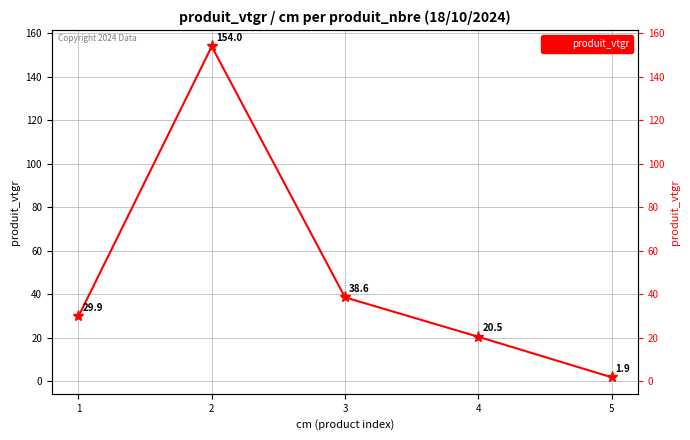

What is the value of the 2nd point from the left?

154.0